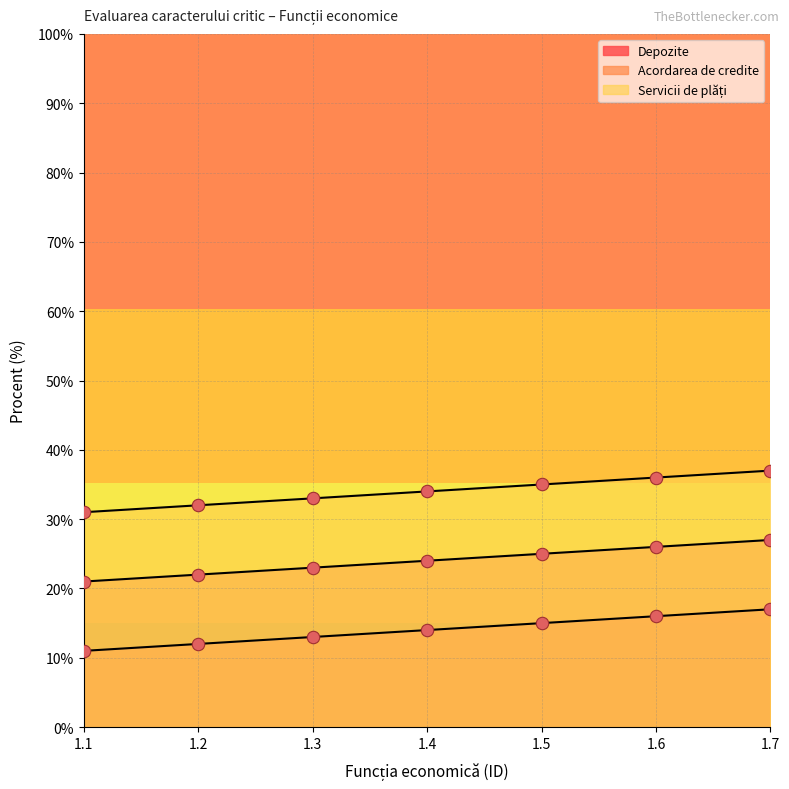

At which category is the sum across all series the highest?

1.7